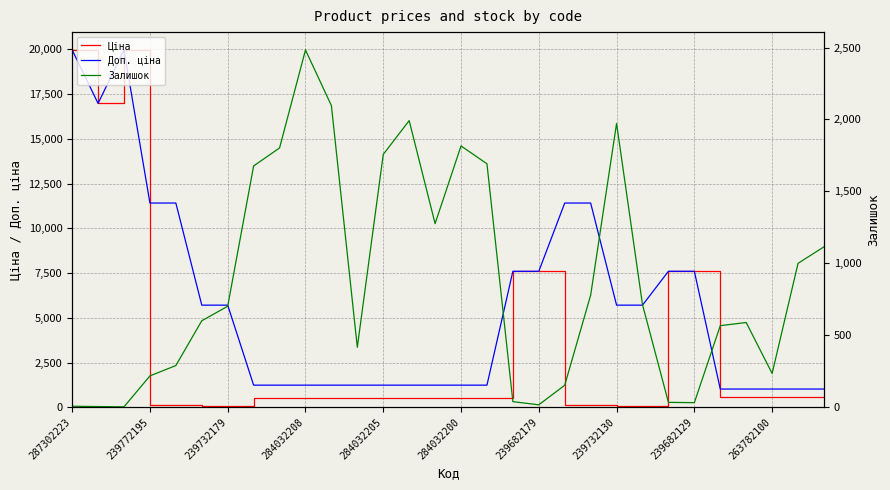

How many series are shown in this chart?

3